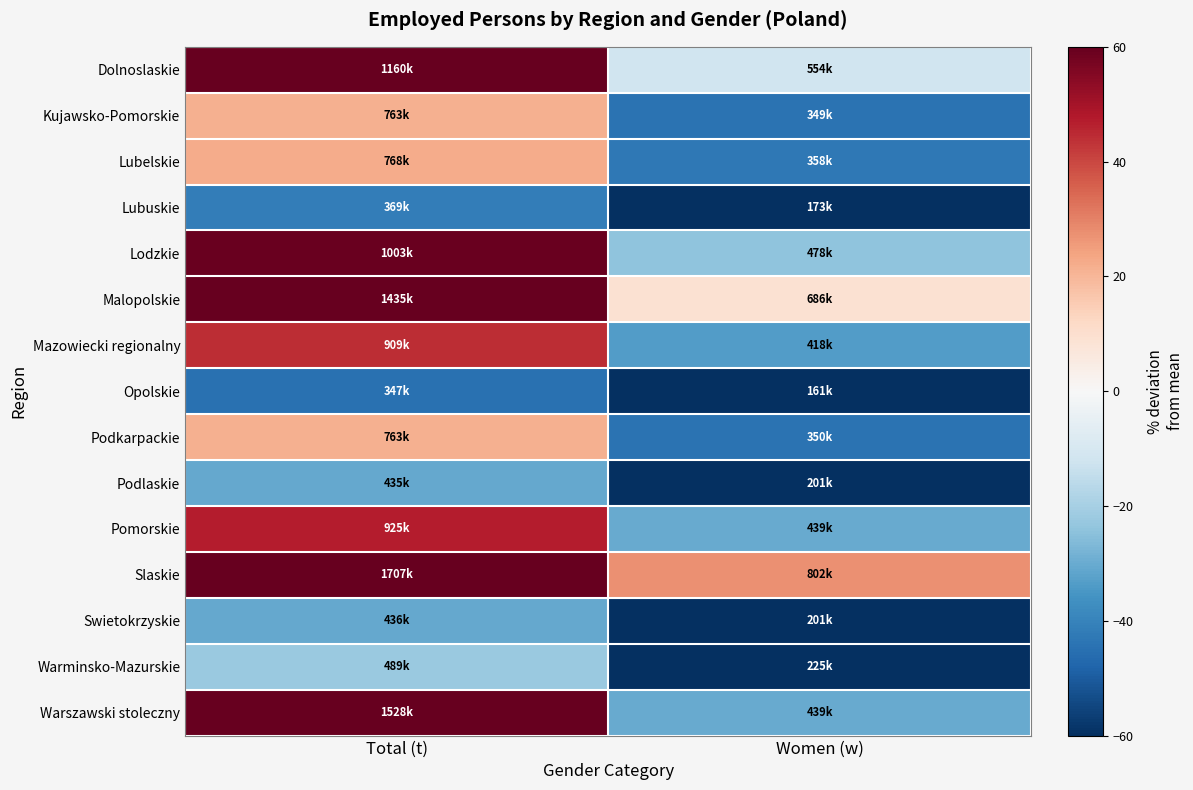

Which category has the highest value across all series?

Total (t)